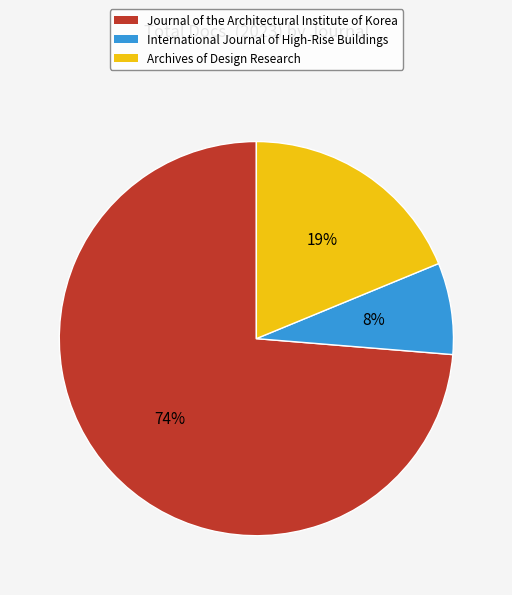

Combined, do International Journal of High-Rise Buildings and Archives of Design Research account for over 50%?

No